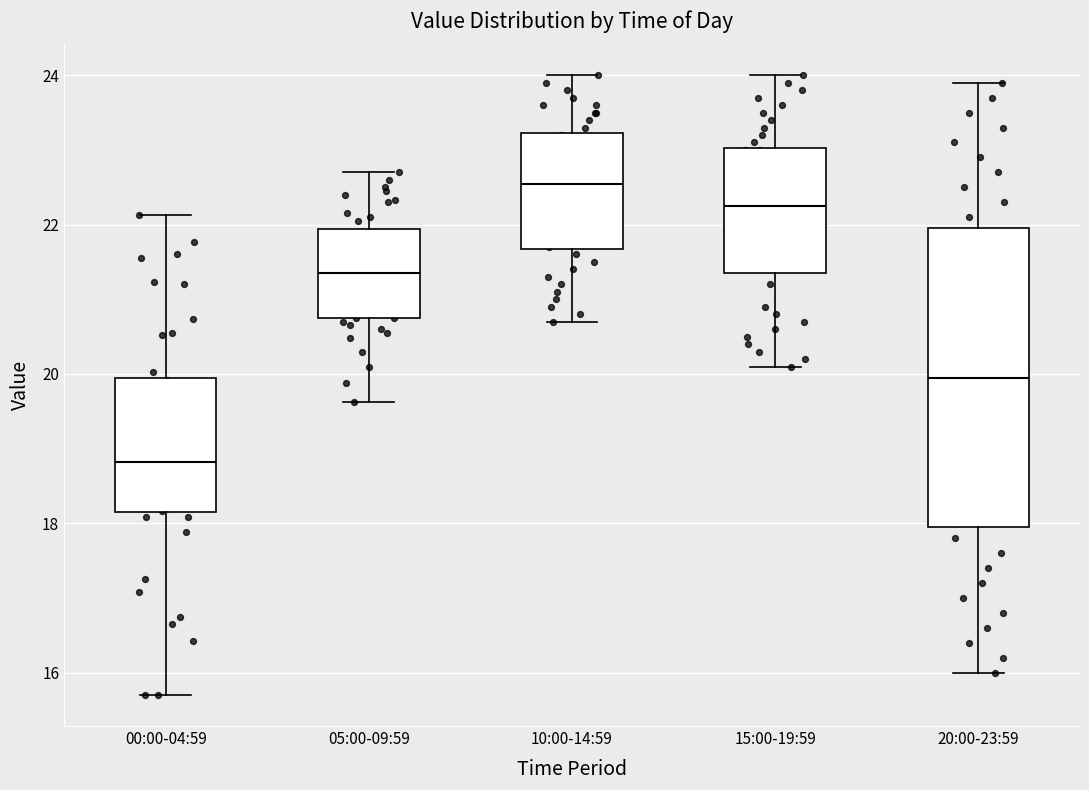

Which box has the lowest median line?

00:00-04:59